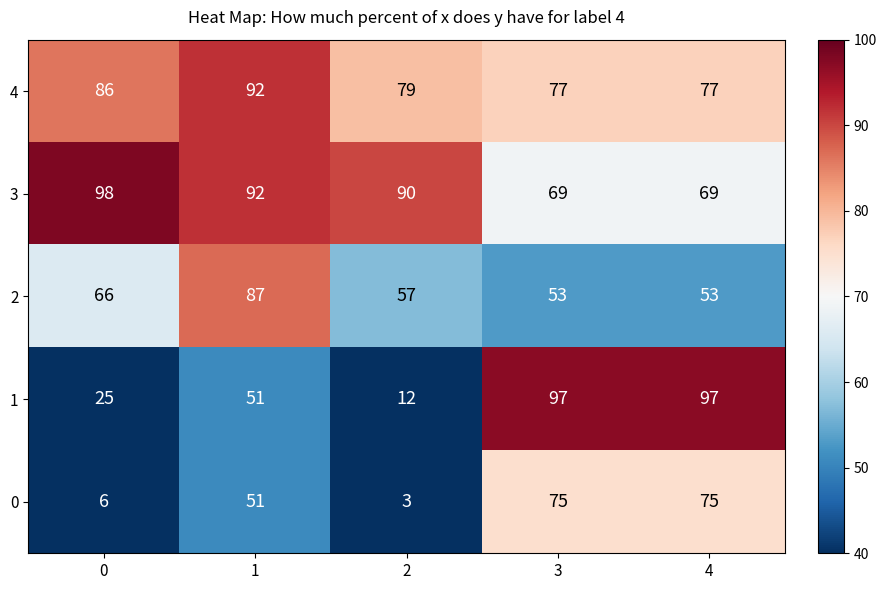

Reading left to right, extract all data points from this chart.

4: 0=86	1=92	2=79	3=77	4=77
3: 0=98	1=92	2=90	3=69	4=69
2: 0=66	1=87	2=57	3=53	4=53
1: 0=25	1=51	2=12	3=97	4=97
0: 0=6	1=51	2=3	3=75	4=75